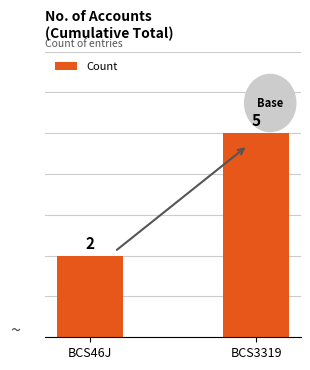

Where is the data nearest to the value 3?

BCS46J